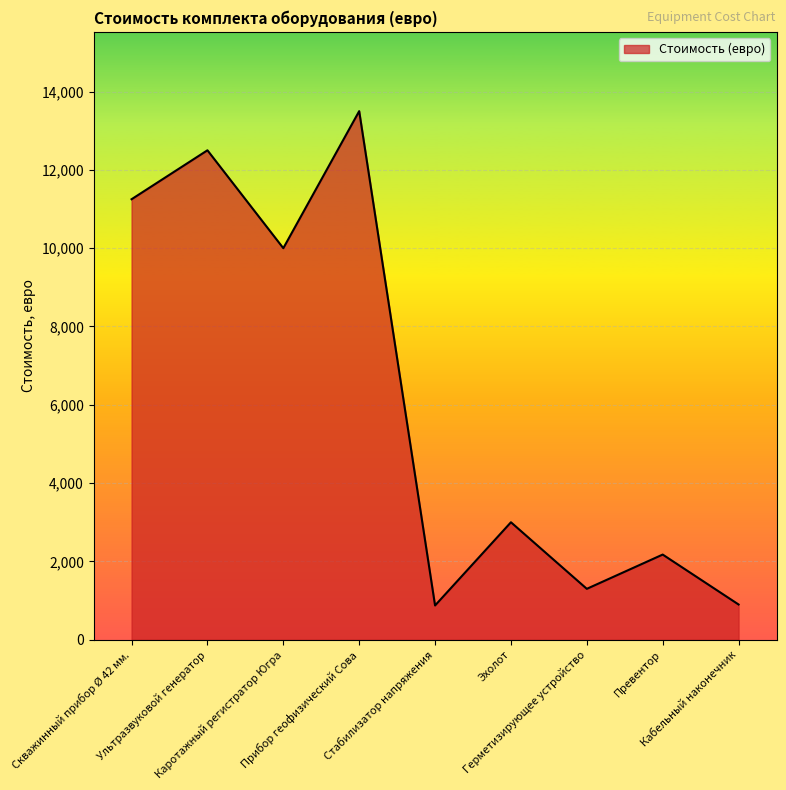

What is the difference between the second highest and second lowest values?

11600